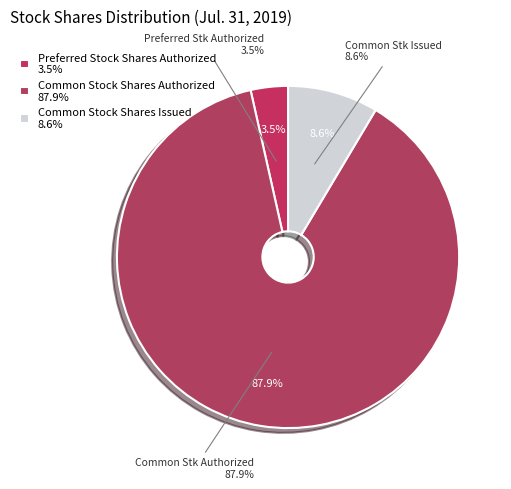

Which slice is the largest?

Common Stock Shares Authorized